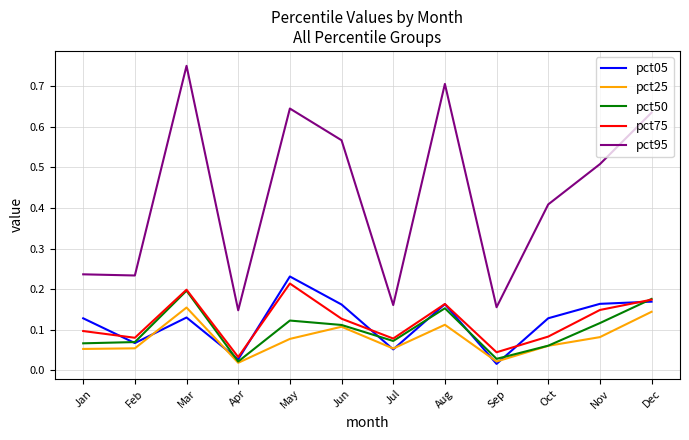

Which label corresponds to the largest value in the chart?

Mar